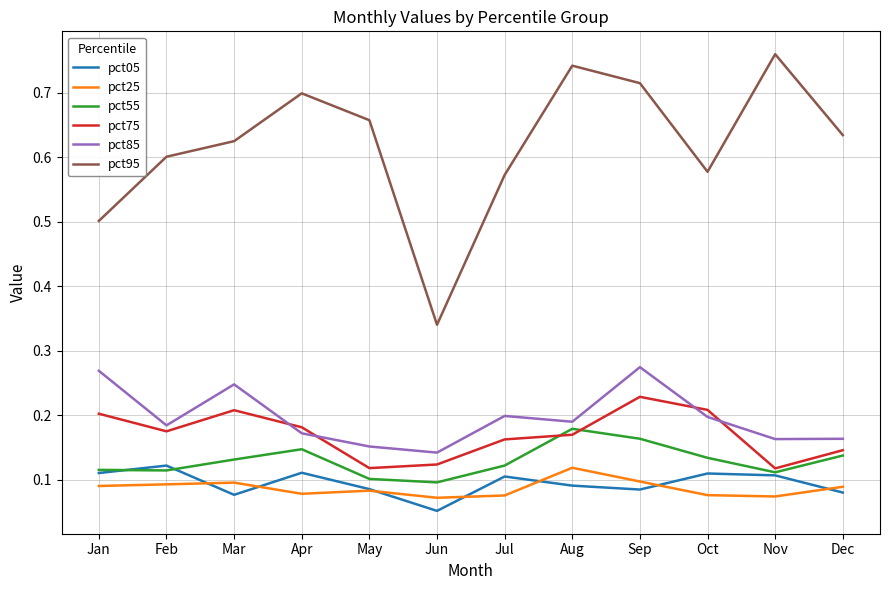

Which series has the widest spread of values?

pct95